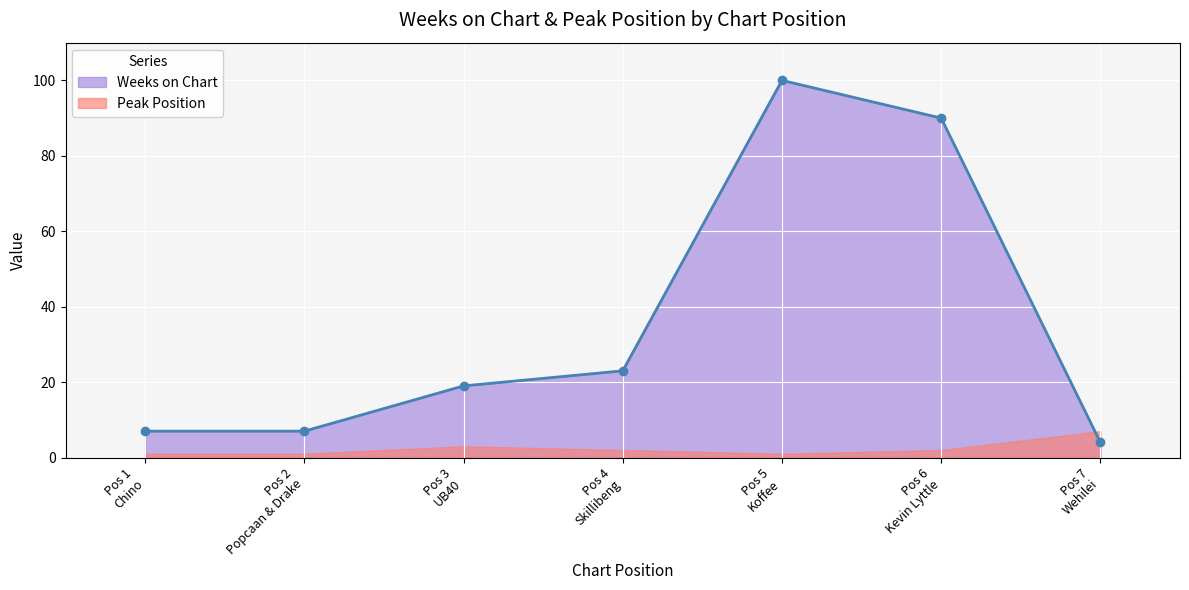

How many lines are shown in the chart?

1